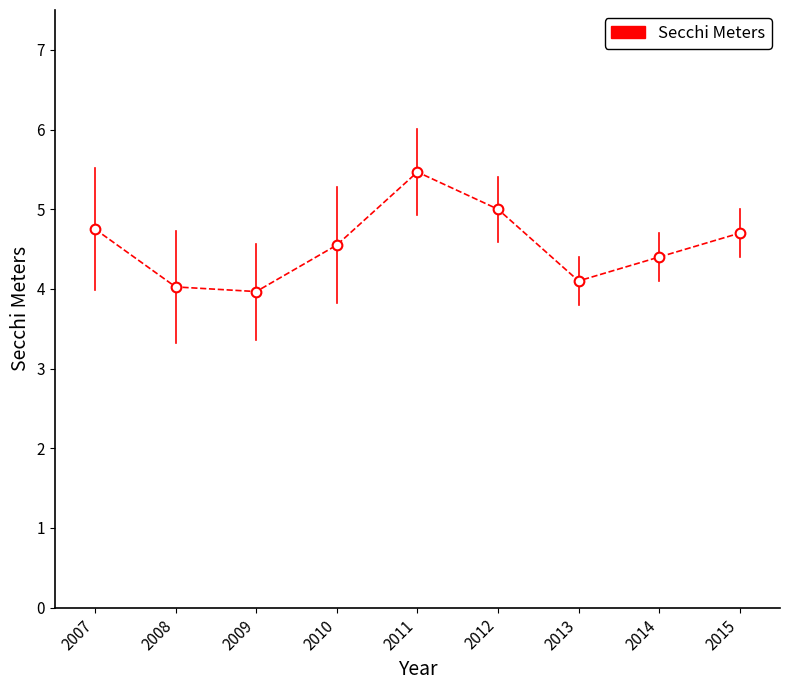

Read the value at 2015.

4.7